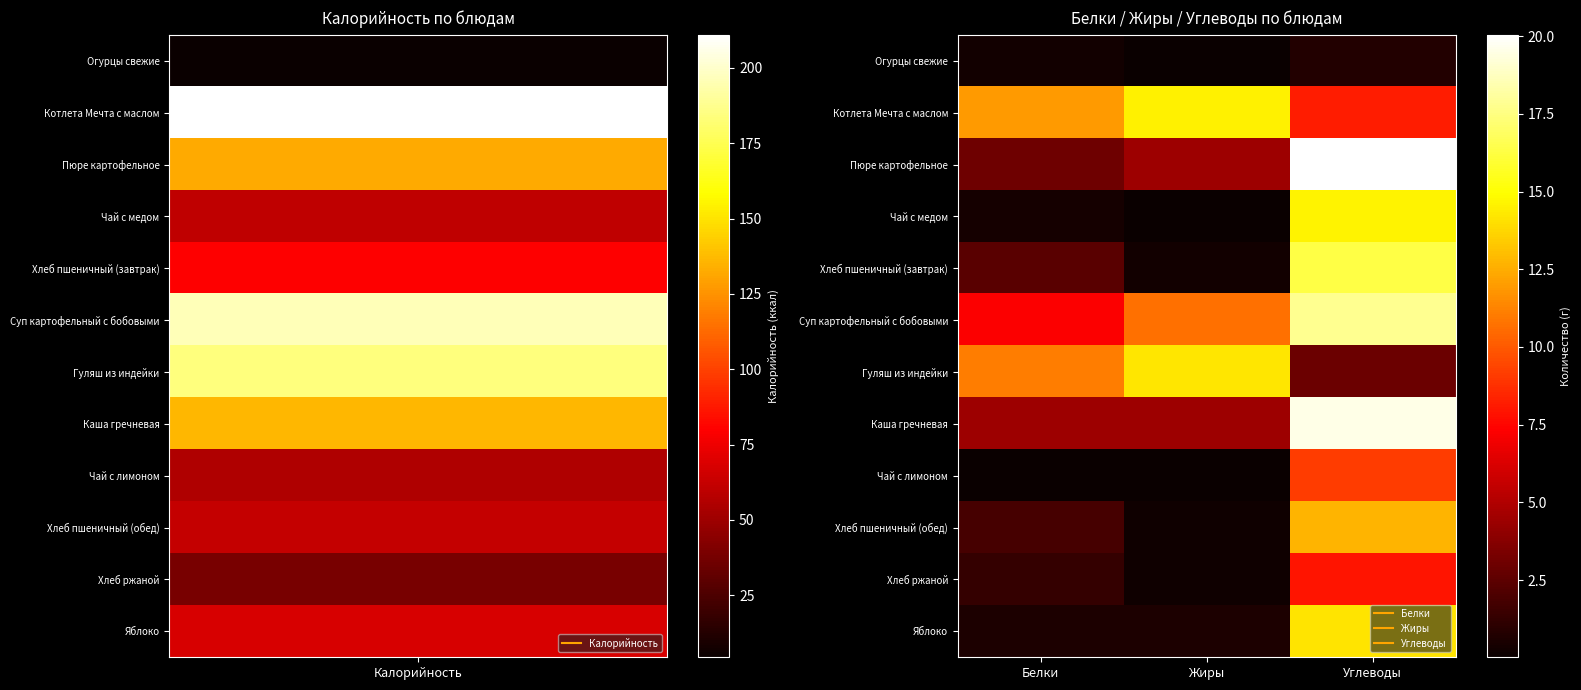

At how many categories does at least one series exceed 1?

3